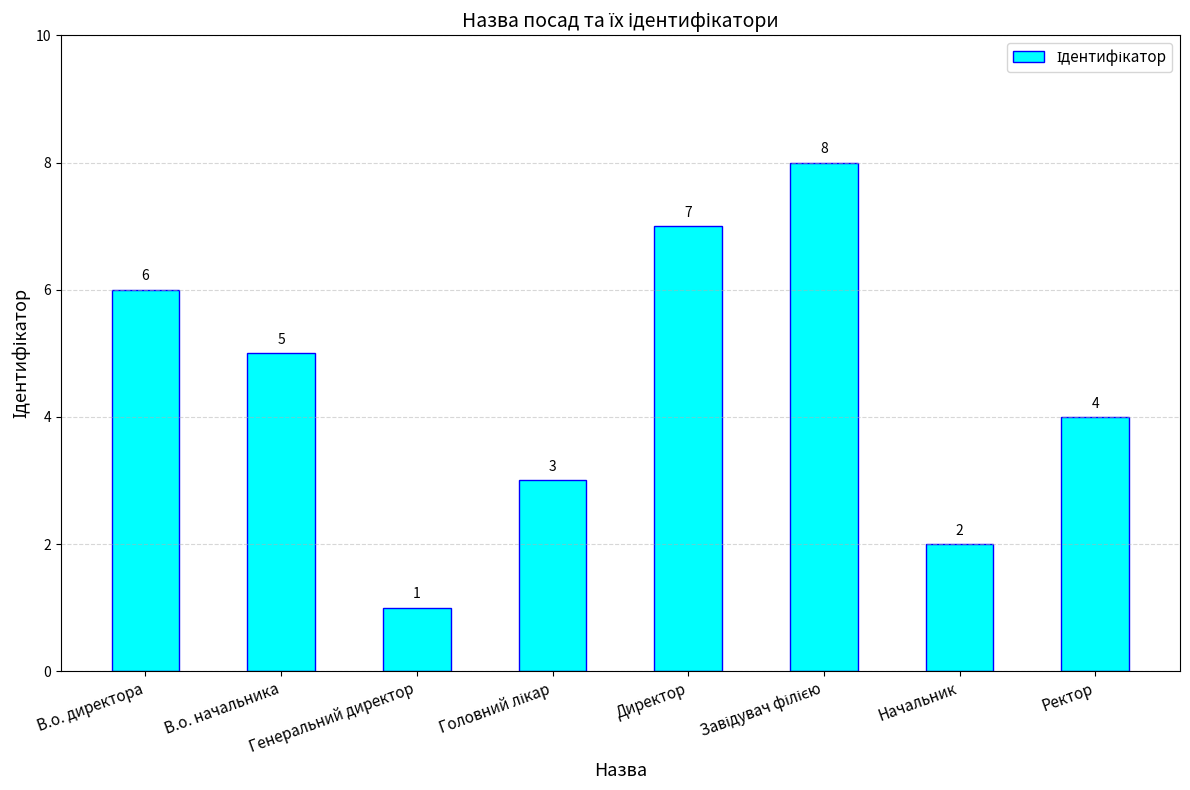

What is the sum of the values at Ректор and В.о. директора?

10